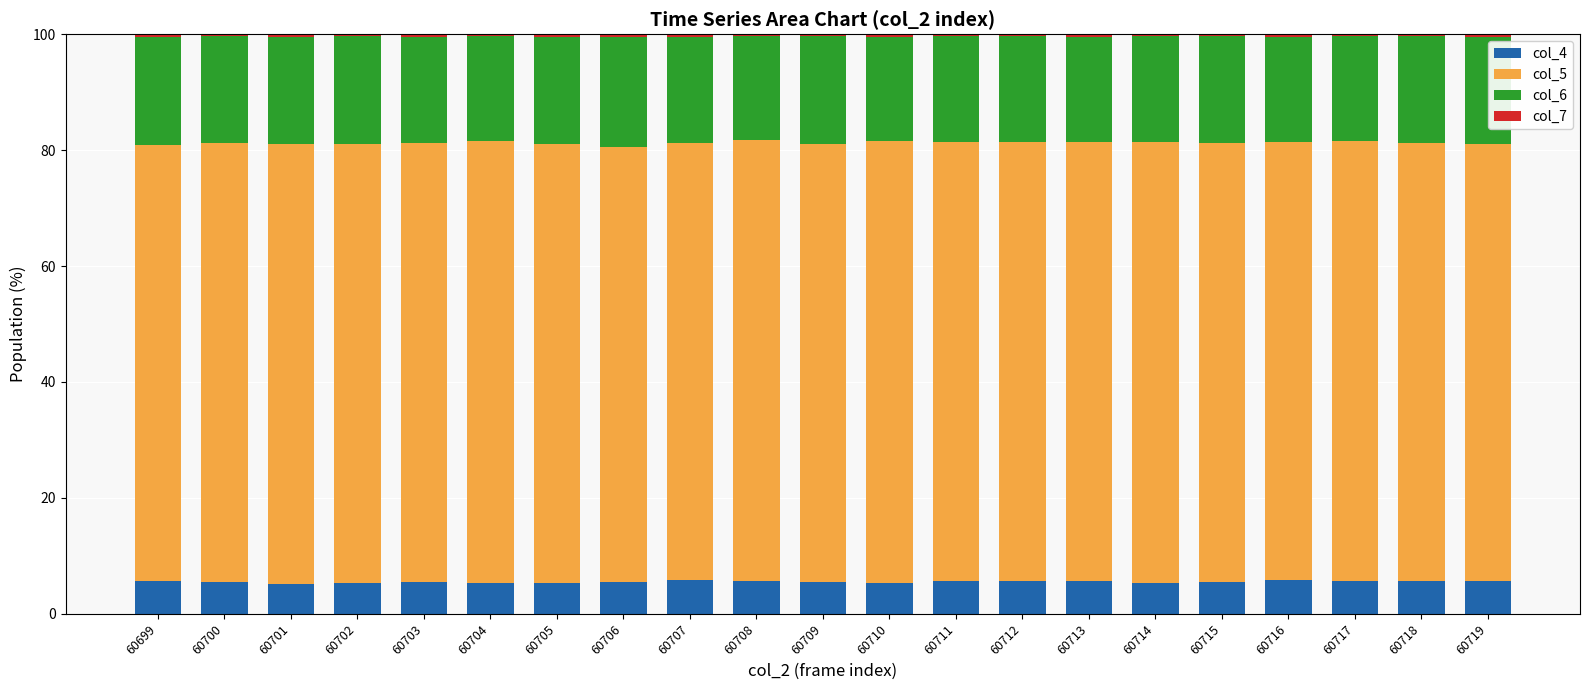

What is the maximum value for col_4?

5.9